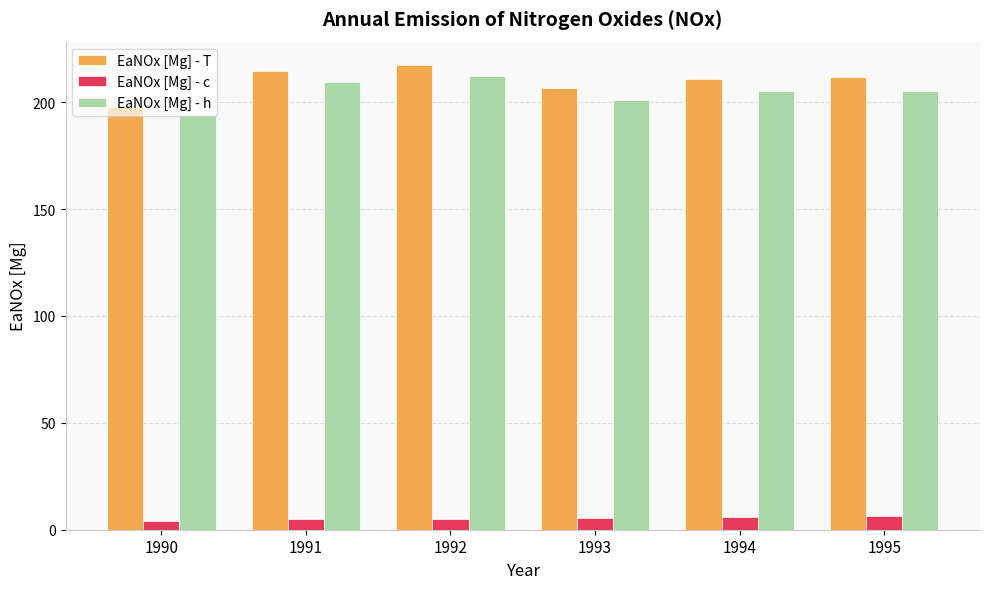

What are all the series names shown in the legend?

EaNOx [Mg] - T, EaNOx [Mg] - c, EaNOx [Mg] - h